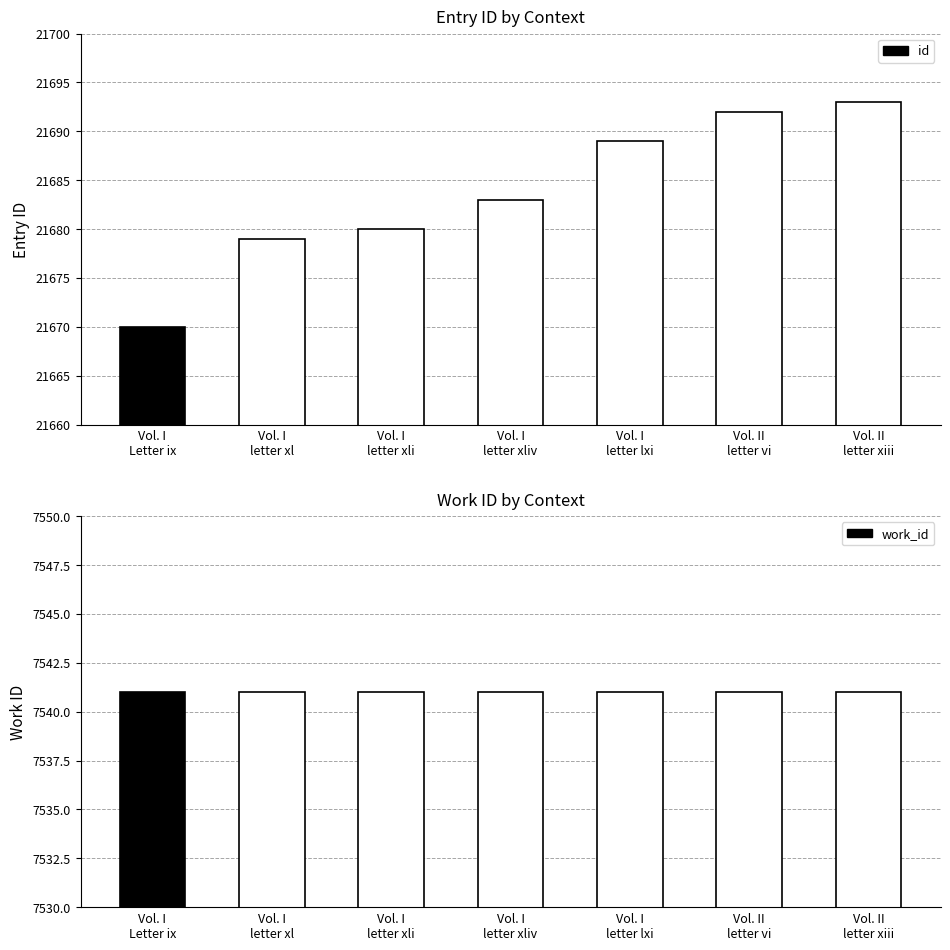

List the series in order of their peak value, highest first.

id, work_id